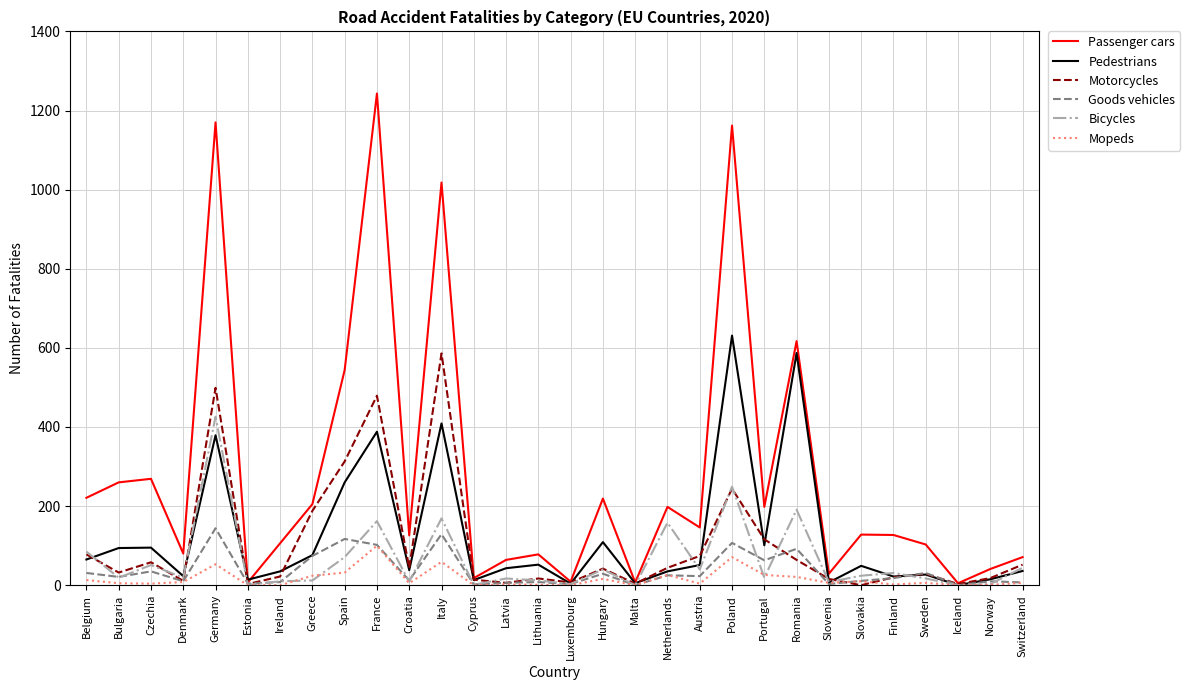

The value of Pedestrians at Portugal is 101. True or false?

True